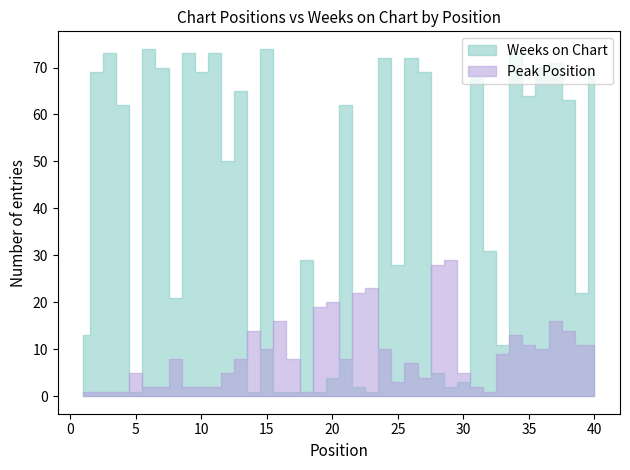

How many interior local valleys does the Weeks on Chart series have?

12